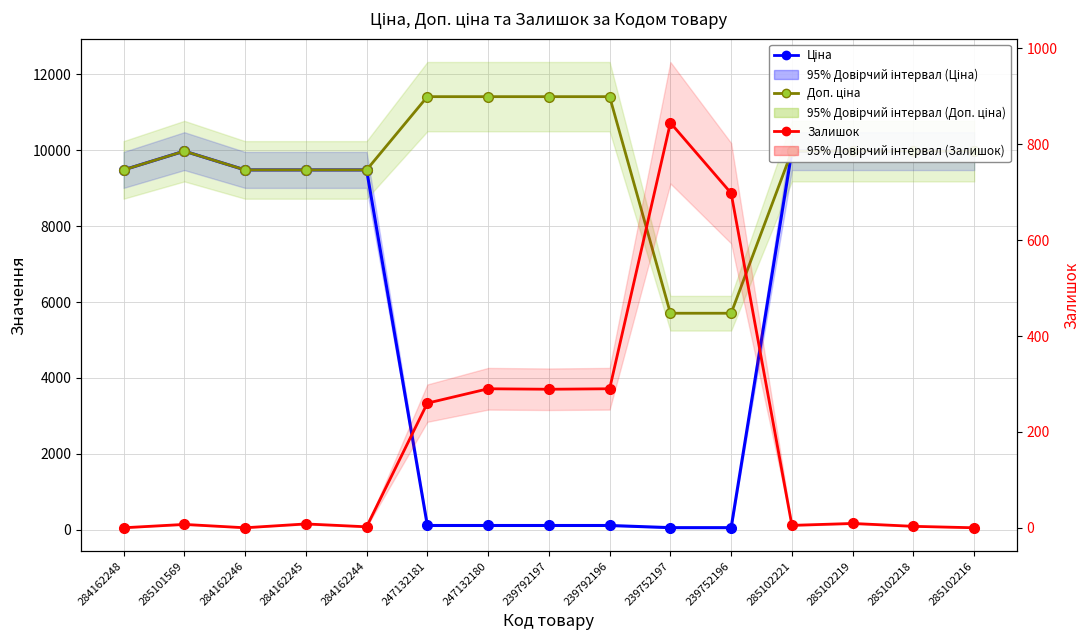

What is the label of the 2nd point from the left?

285101569